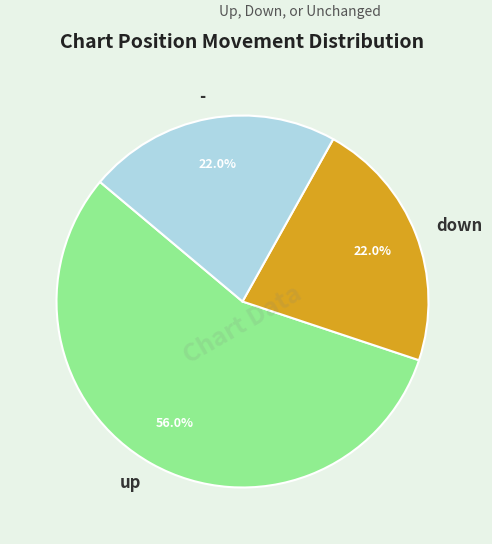

Which slice is the largest?

up